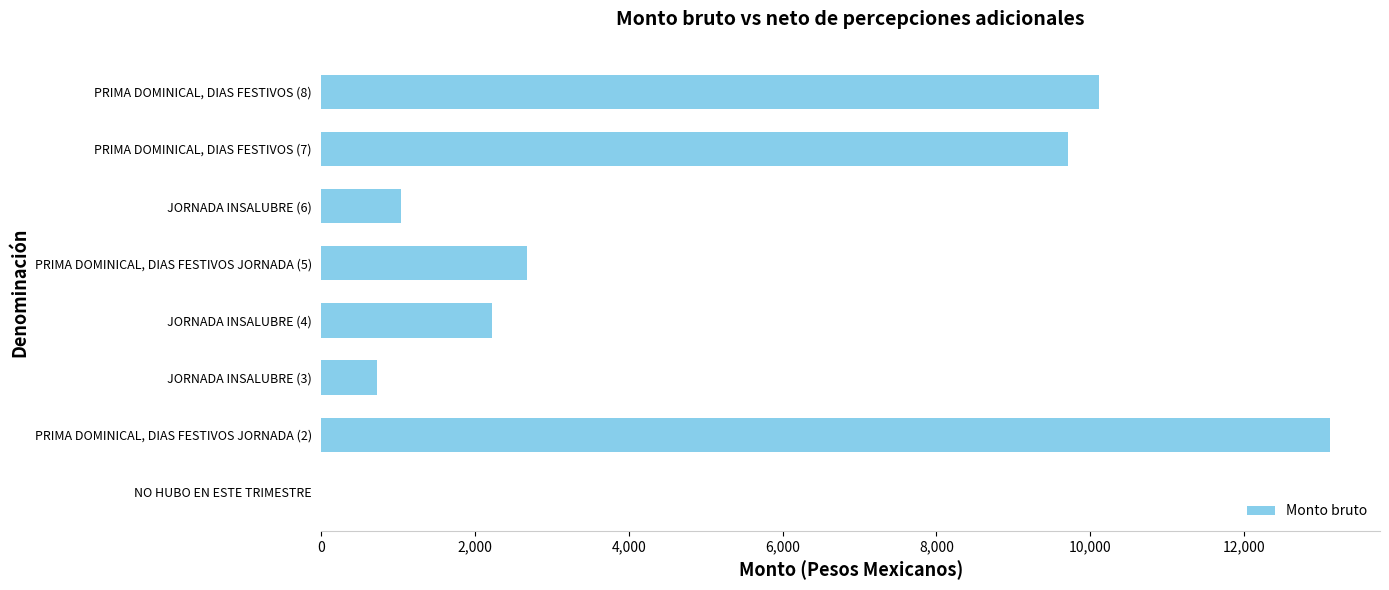

What is the change in value from JORNADA INSALUBRE (4) to PRIMA DOMINICAL, DIAS FESTIVOS (7)?

+7493.9